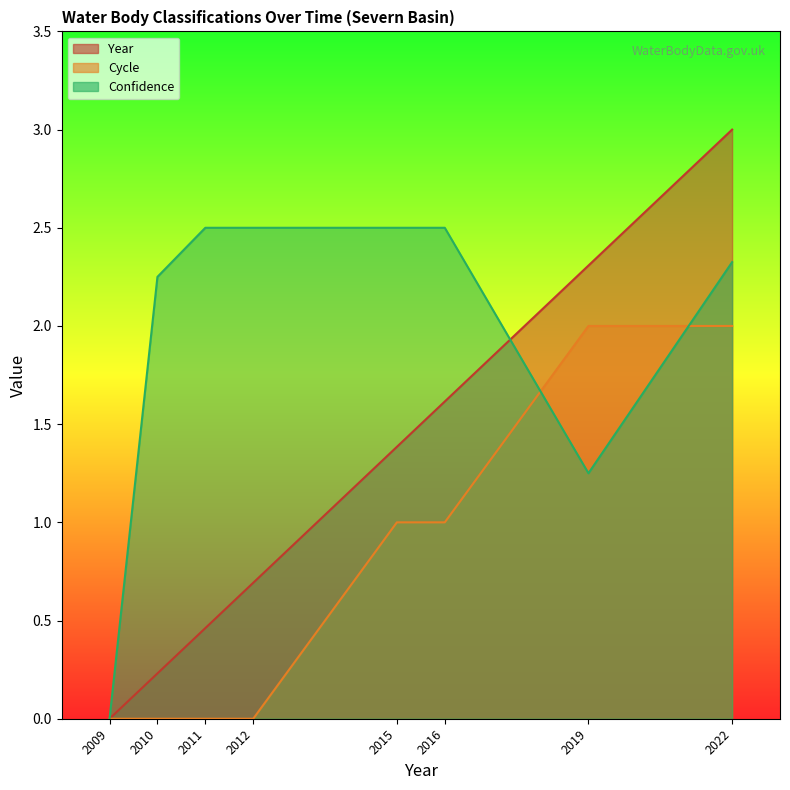

At which label does Cycle first exceed 1?

2019